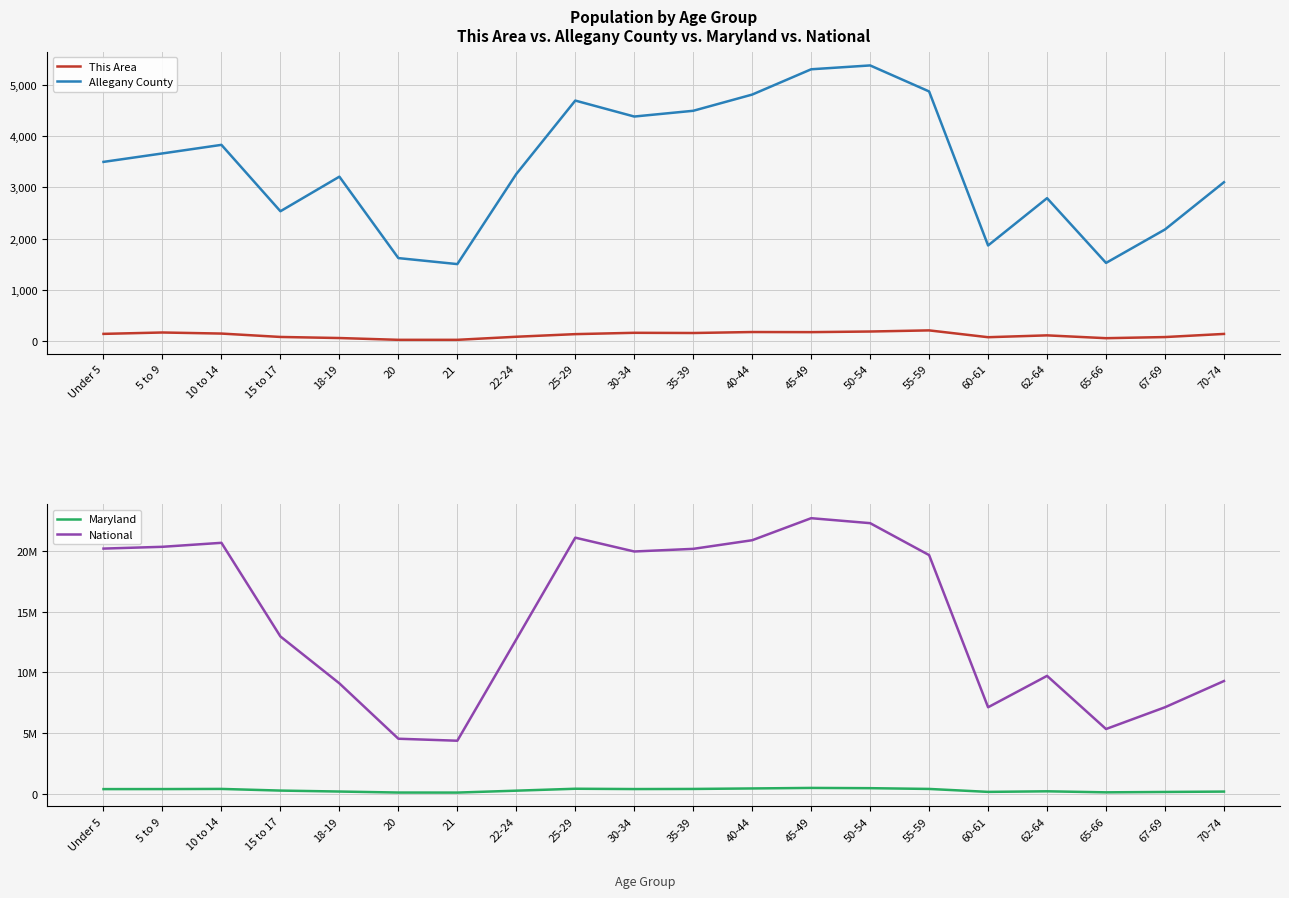

True or false: Maryland has a value of 379029 at 10 to 14.

True